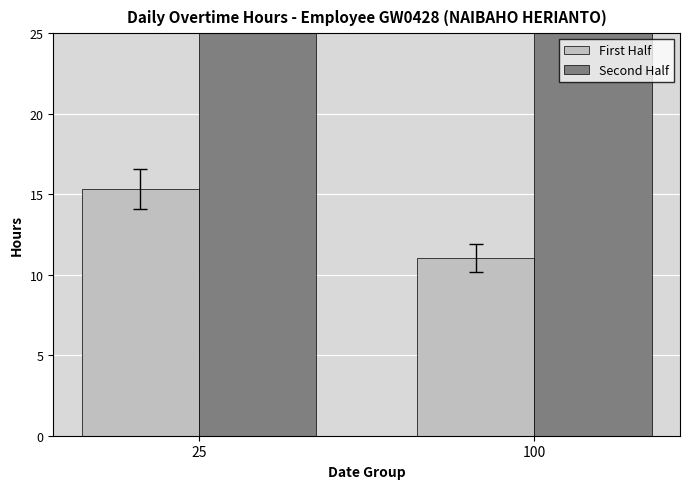

Which series has the largest total across all categories?

Second Half